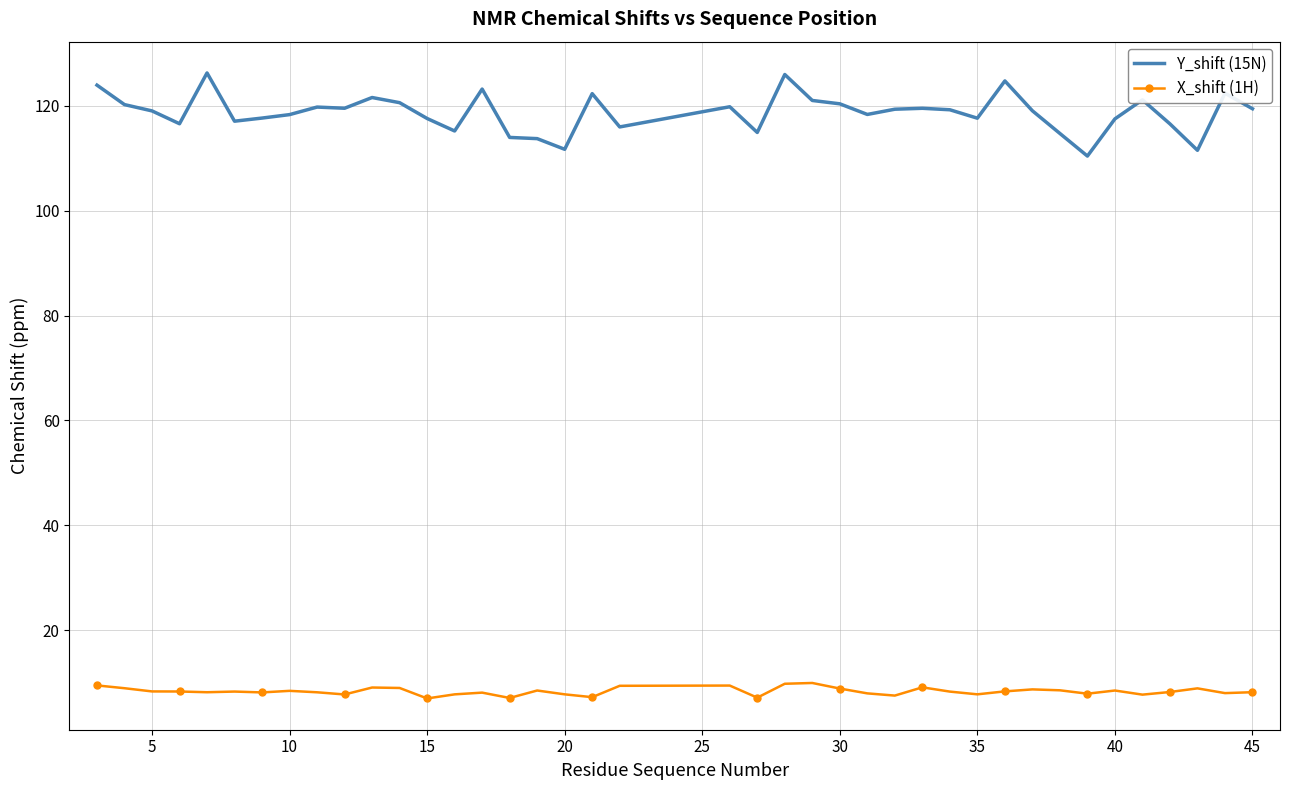

Which series has the largest range (max minus min)?

Y_shift (15N)